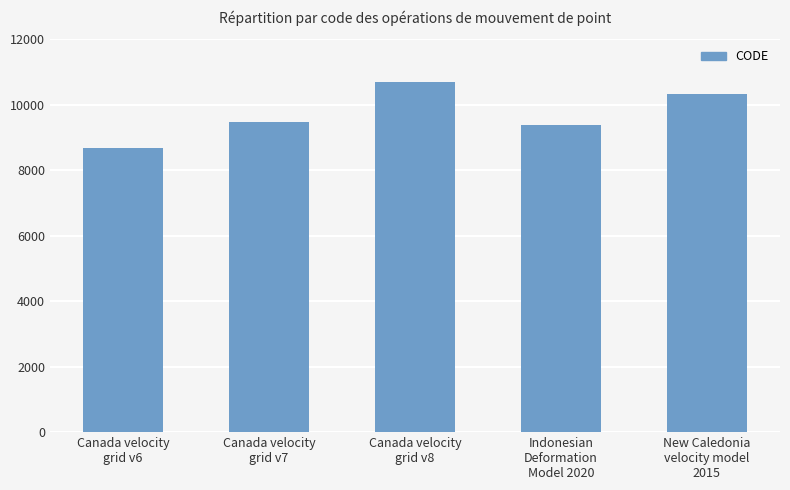

Reading left to right, transcribe all the data shown in this chart.

8676	9483	10707	9375	10323